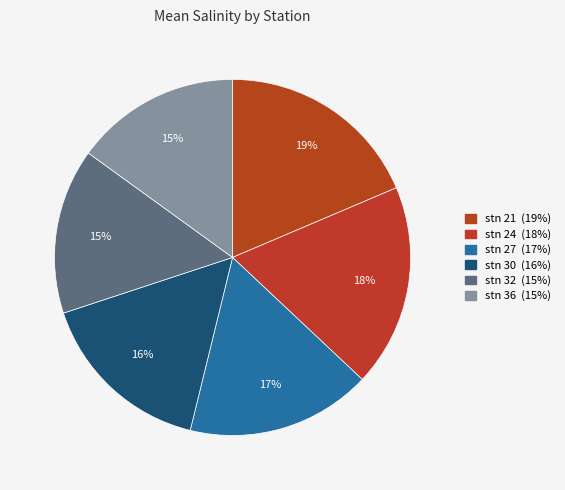

How many slices are in this pie chart?

6